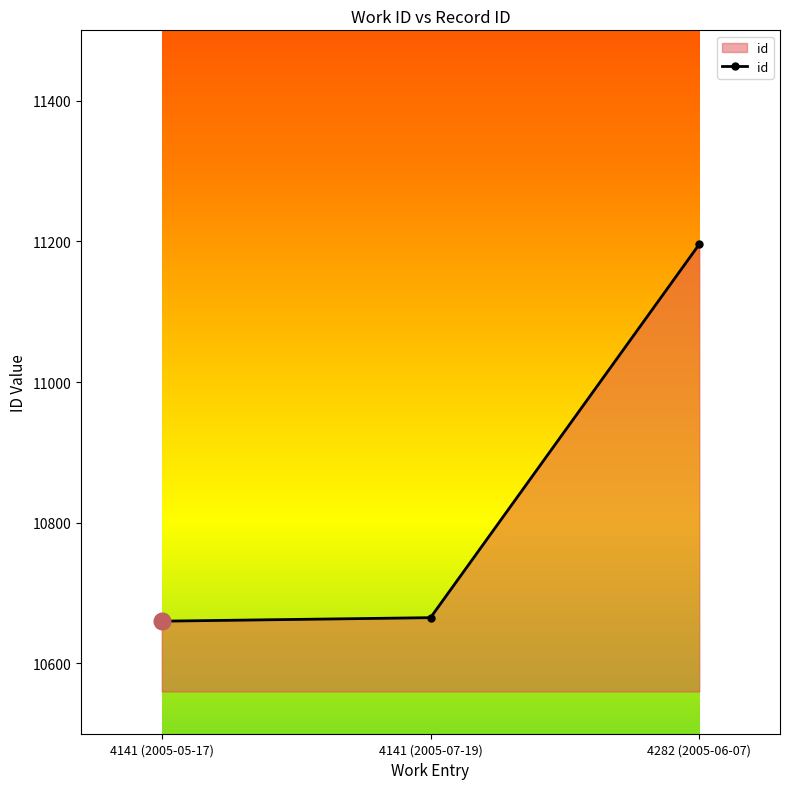

Approximately how many times larger is the value at 4141 (2005-05-17) compared to 4282 (2005-06-07)?

1.0